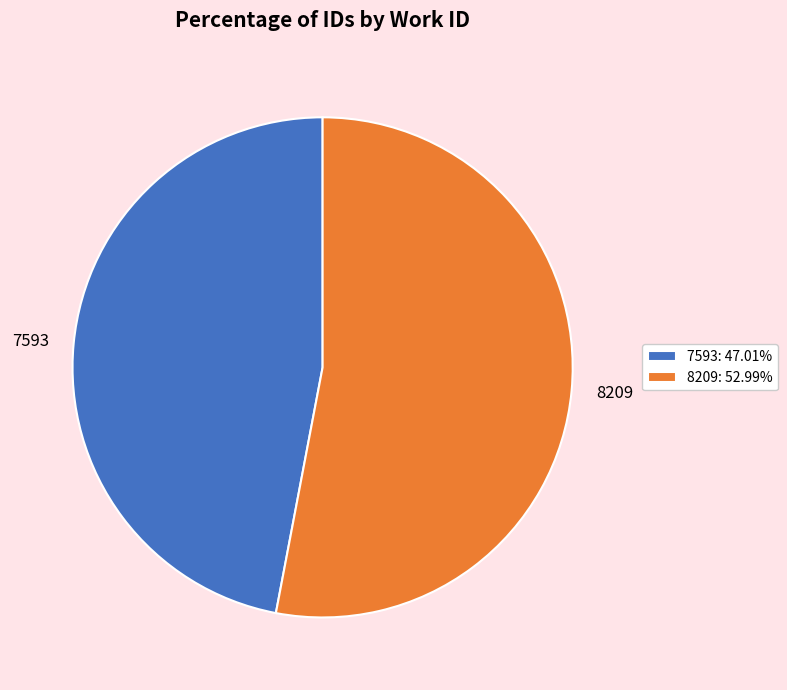

Between 8209 and 7593, which is larger?

8209